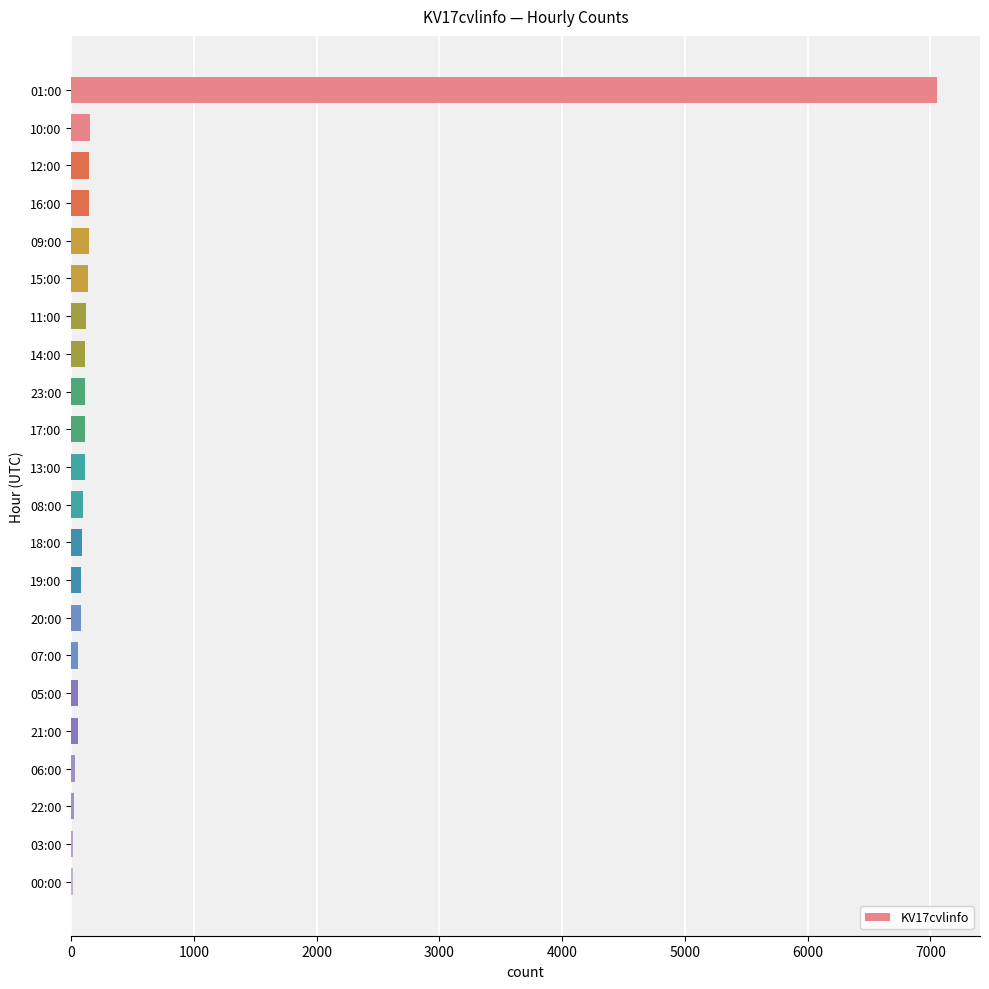

Does the chart contain stacked bars?

No